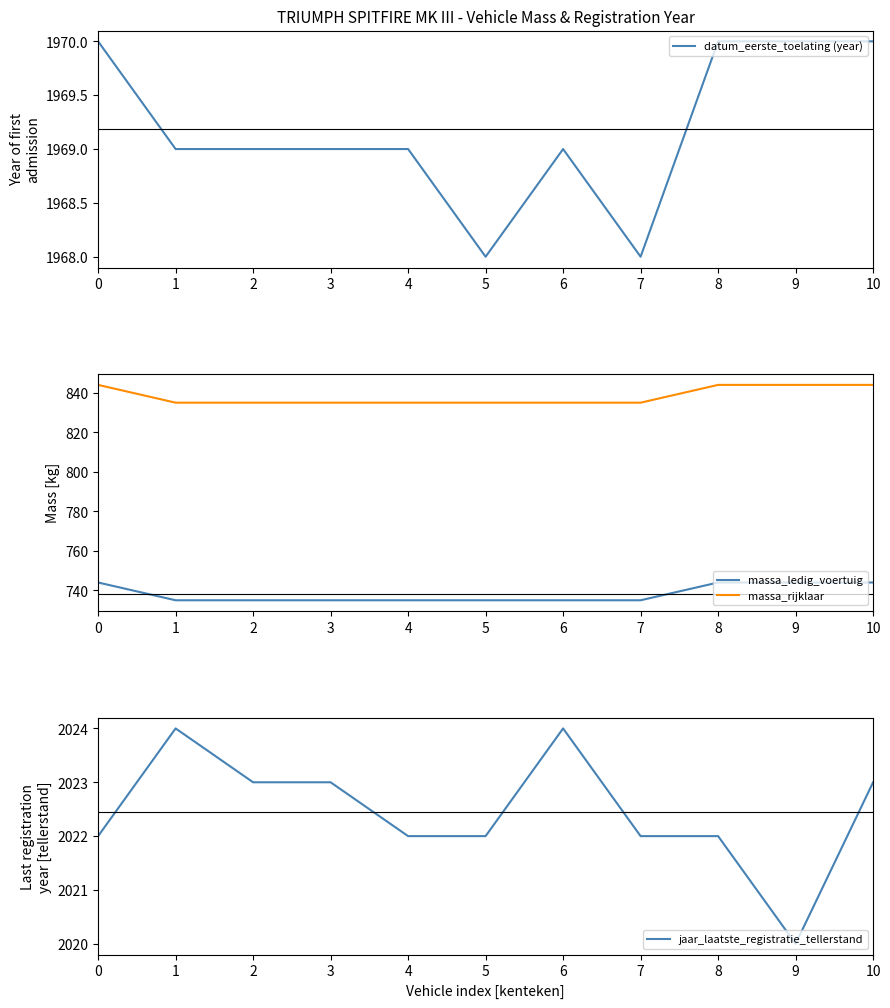

Which series has the largest range (max minus min)?

massa_ledig_voertuig